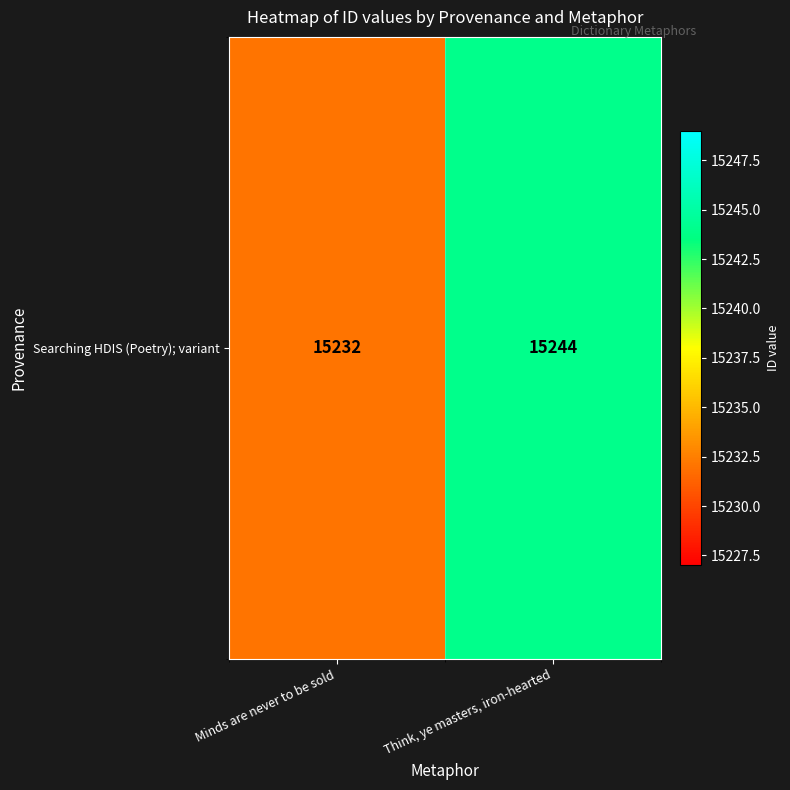

Count the number of categories in the chart.

2